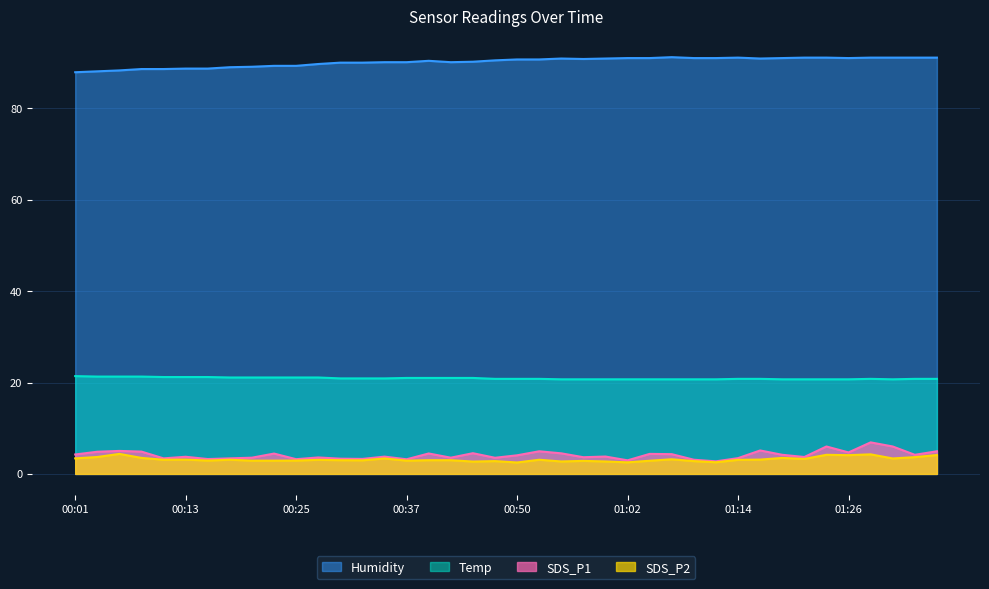

What is the greatest value displayed?

91.2